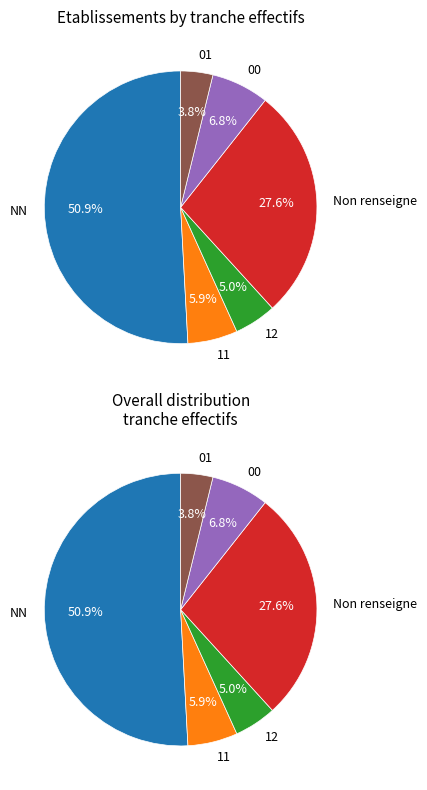

To the nearest percent, what portion does NN represent?

51%